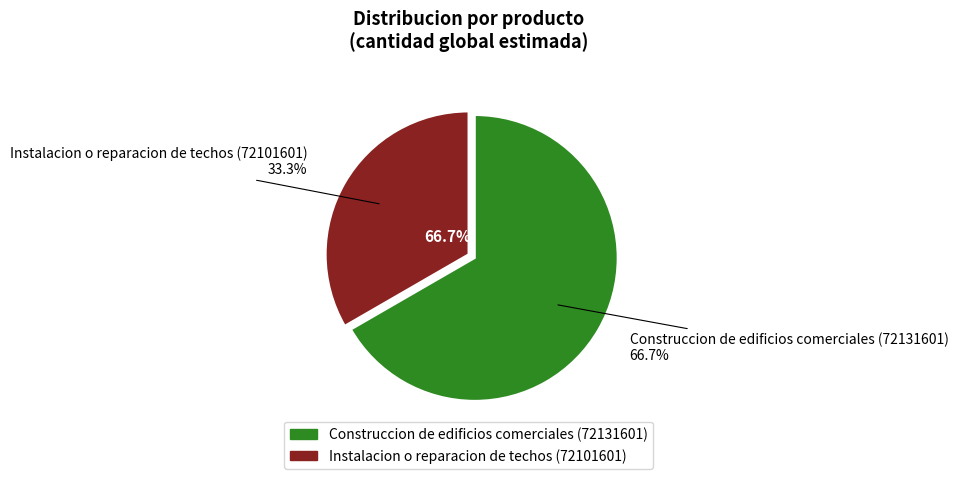

What percentage do Instalacion o reparacion de techos (72101601) and Construccion de edificios comerciales (72131601) together represent?

100.0%